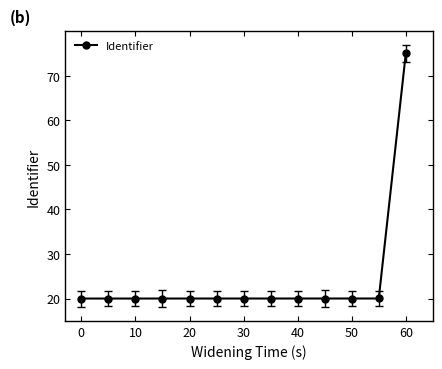

What is the sum of all values?

315.1